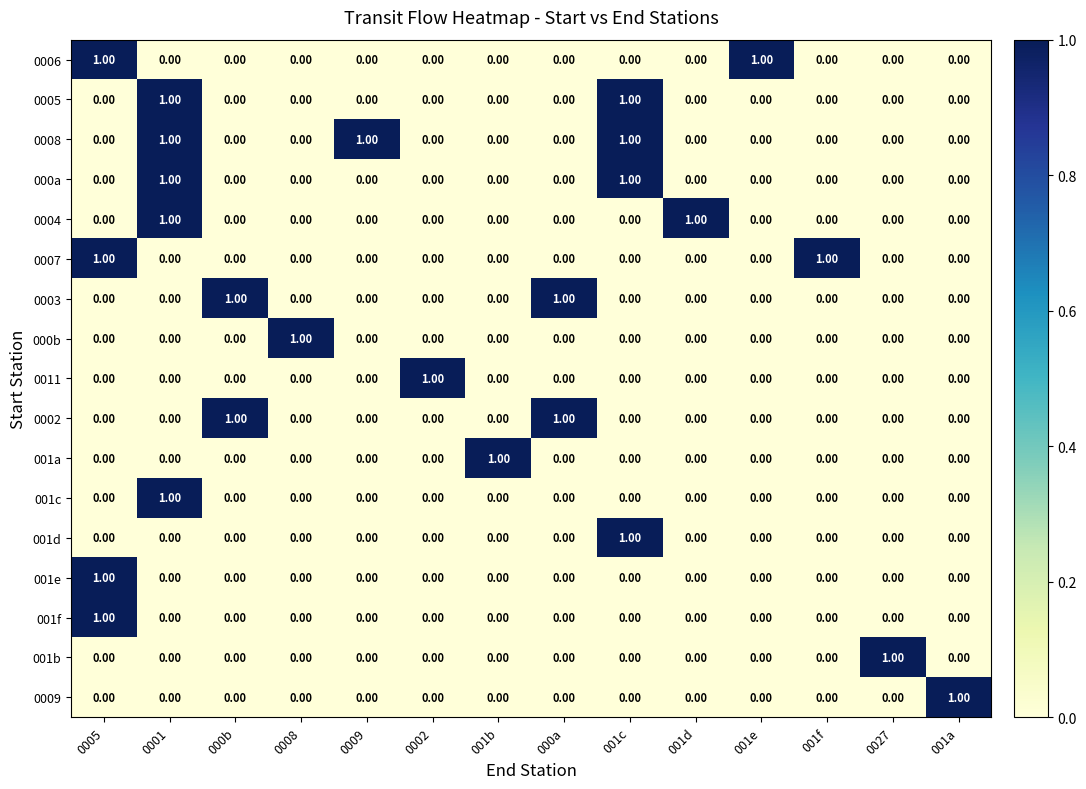

What is the spread (max minus min) of values at 000a?

1